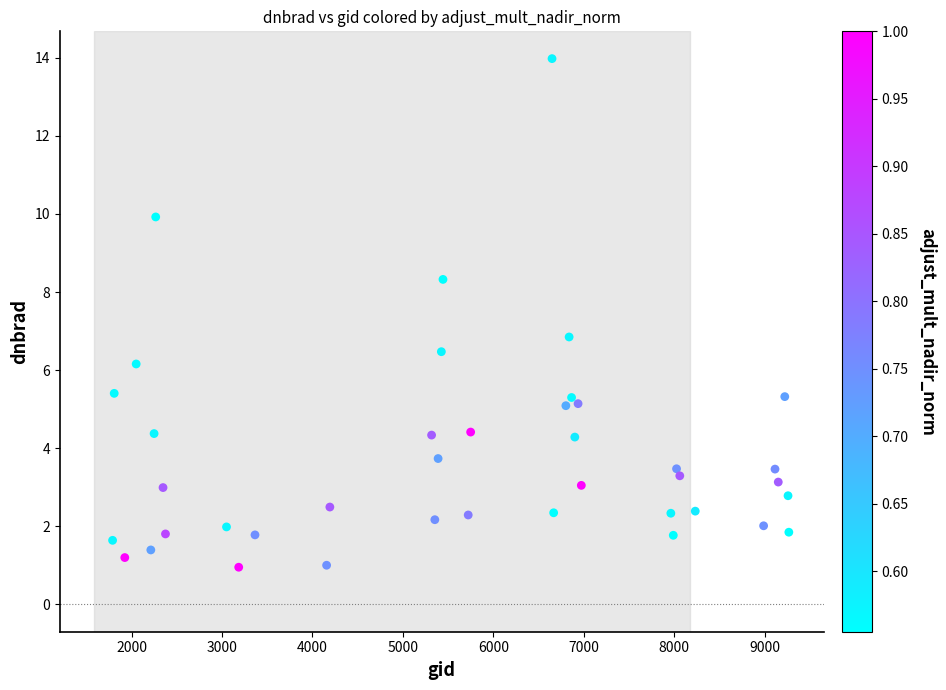

What is the range of X values (max minus min)?

7479.0